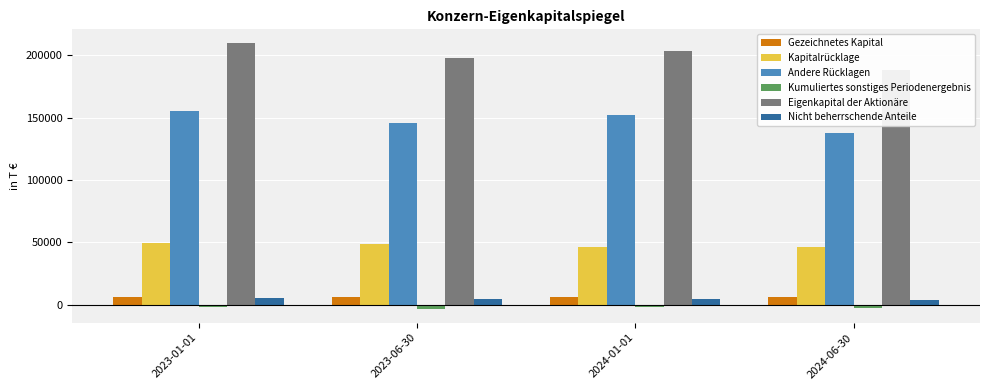

What is the value of the Eigenkapital der Aktionäre bar at the 1st from the left?

210034